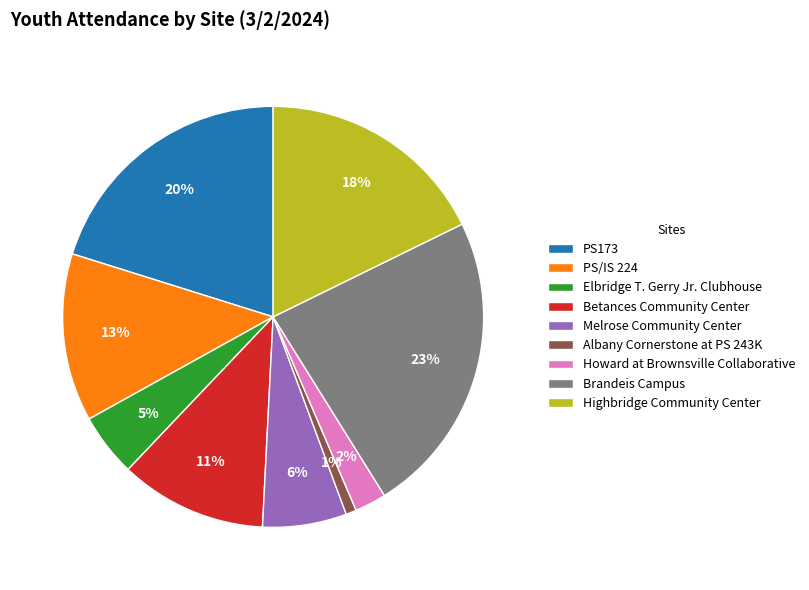

True or false: Betances Community Center accounts for 25% of the total.

False